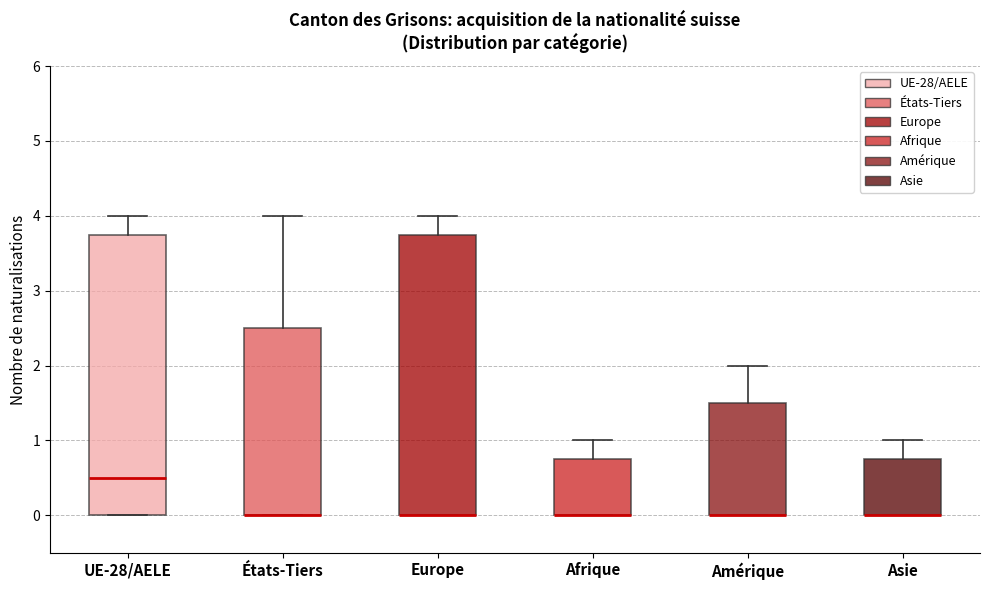

Where does the upper whisker of the box for États-Tiers end on the y-axis? The values are not printed on the chart, so give them approximately, as read against the axis.

4.0